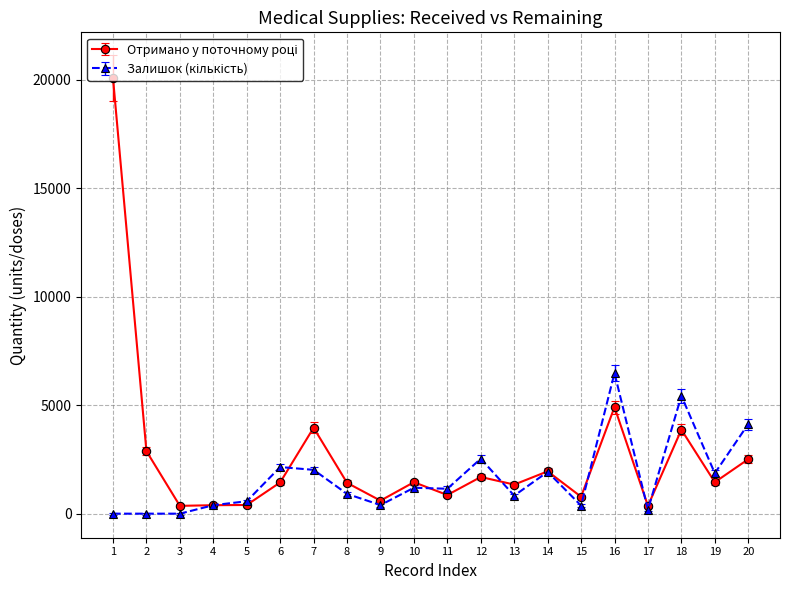

The Залишок (кількість) series shows 1636.2 at 20. True or false?

False